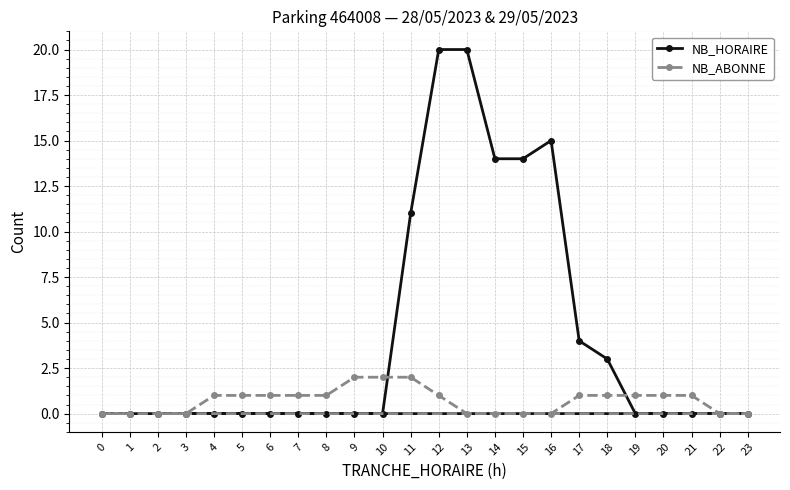

What is the difference between the NB_HORAIRE values at 6 and 12?

20